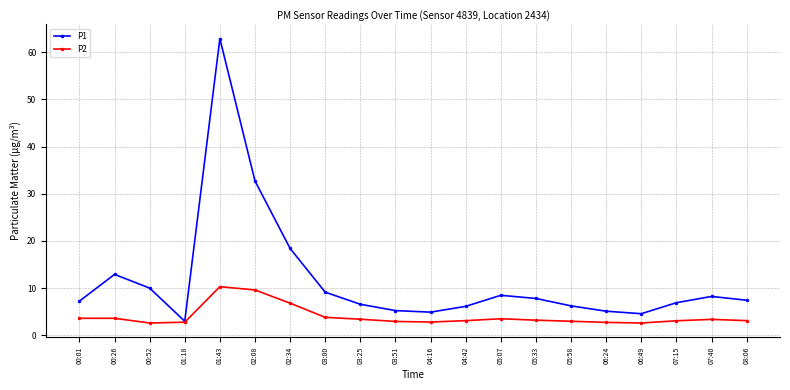

Is it true that P1 equals 14.3 at 03:00?

False